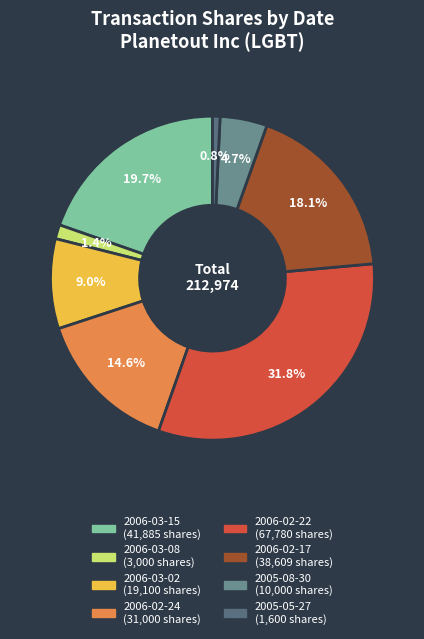

To the nearest percent, what percentage of the pie is 2006-03-08?

1%